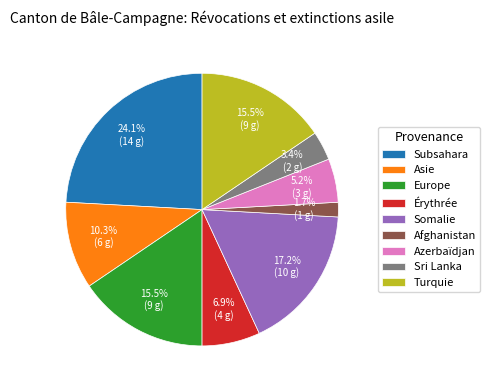

Which slice is the largest?

Subsahara